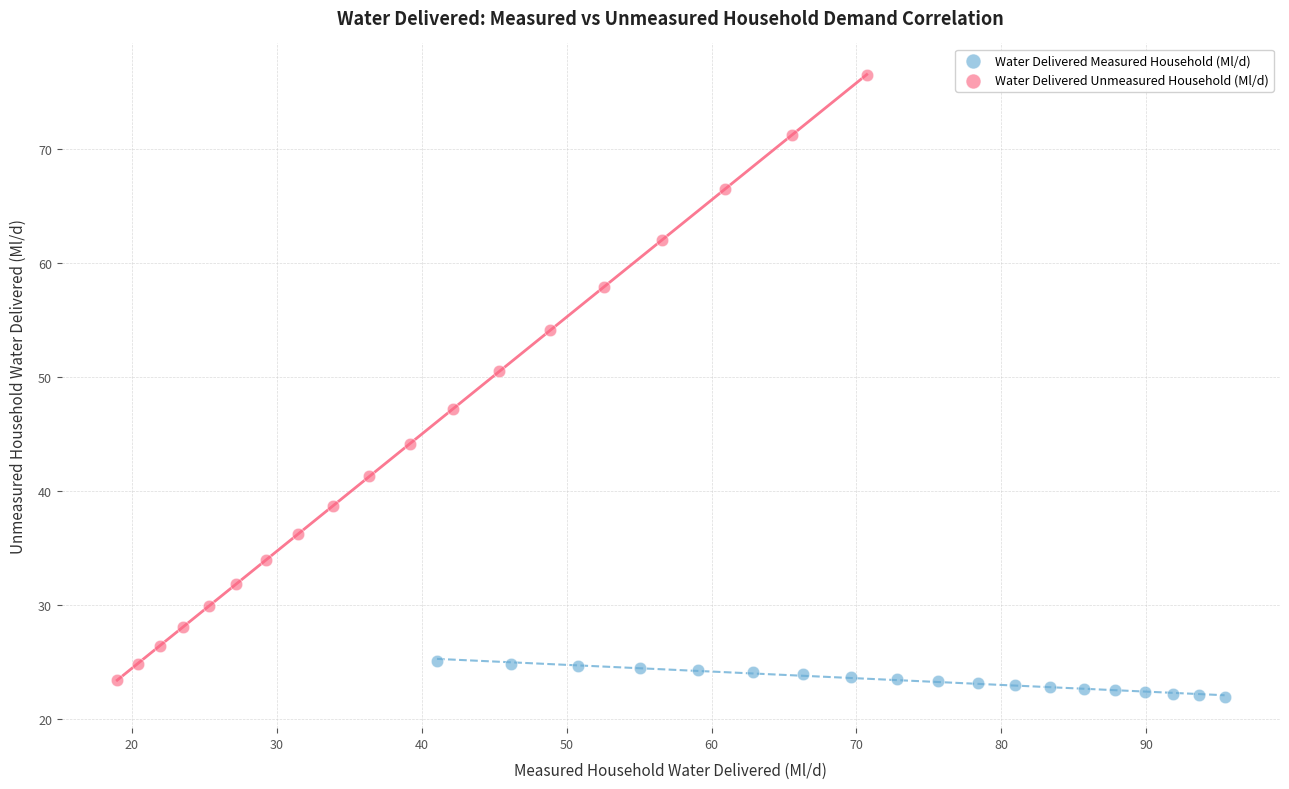

Which series contains the lowest Y value?

Water Delivered Measured Household (Ml/d)